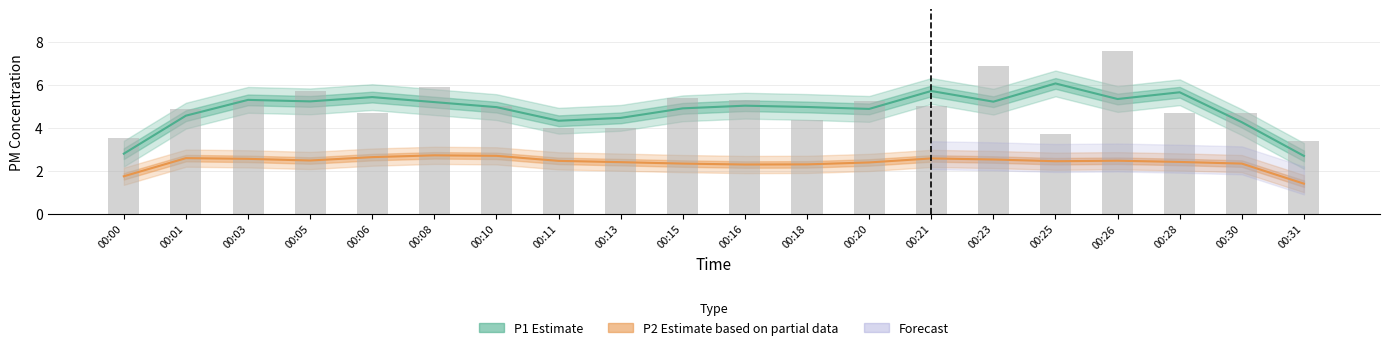

How many groups of bars are there?

20